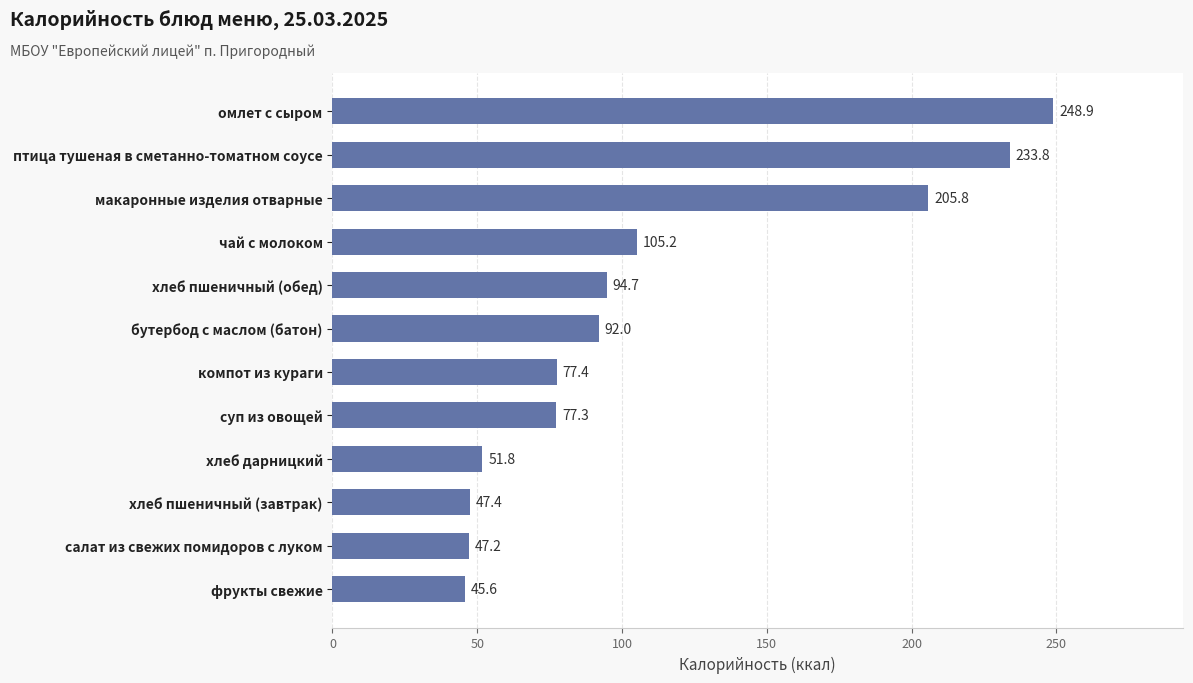

What is the average value?

110.6